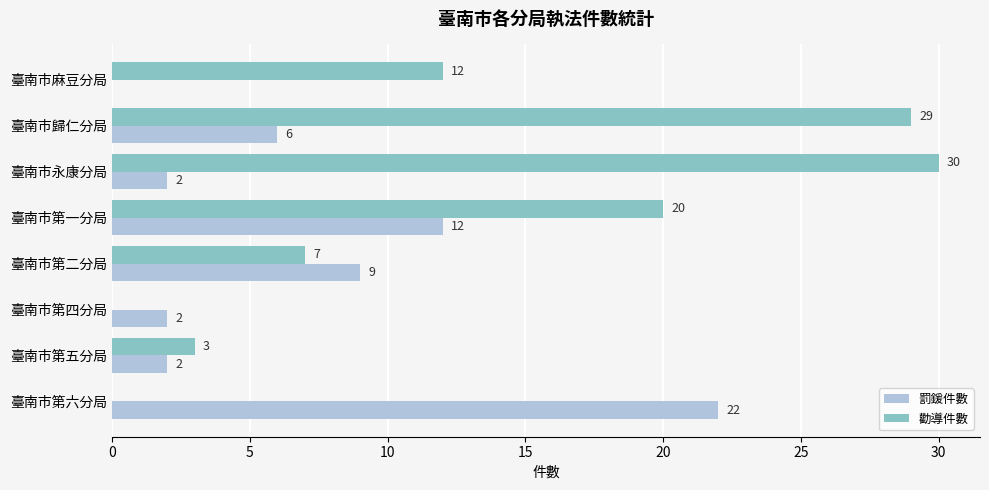

What is the sum of all 勸導件數 values?

101